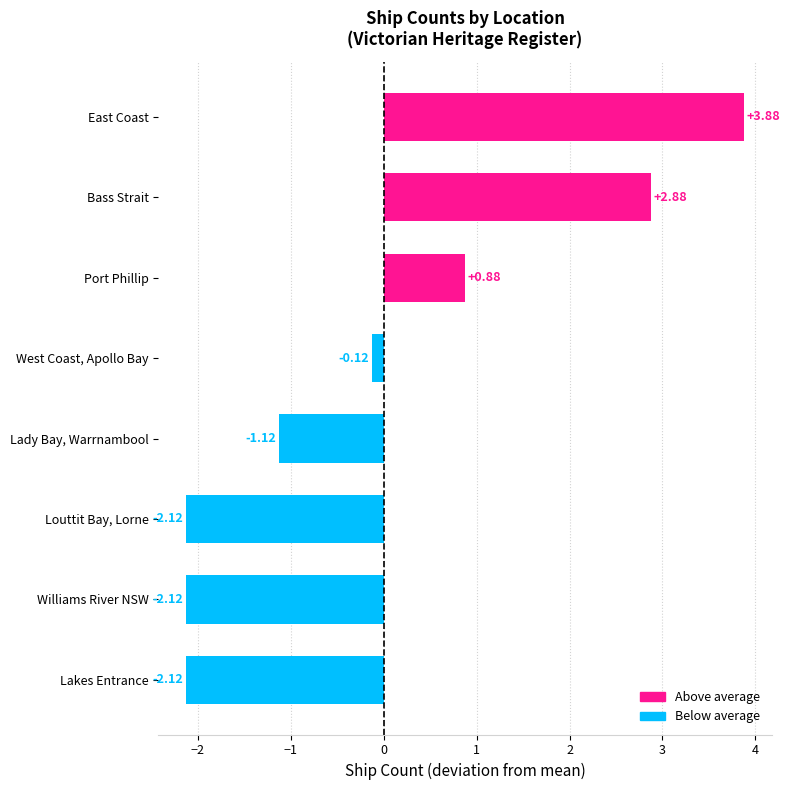

At which category does the chart reach its peak across all series?

East Coast